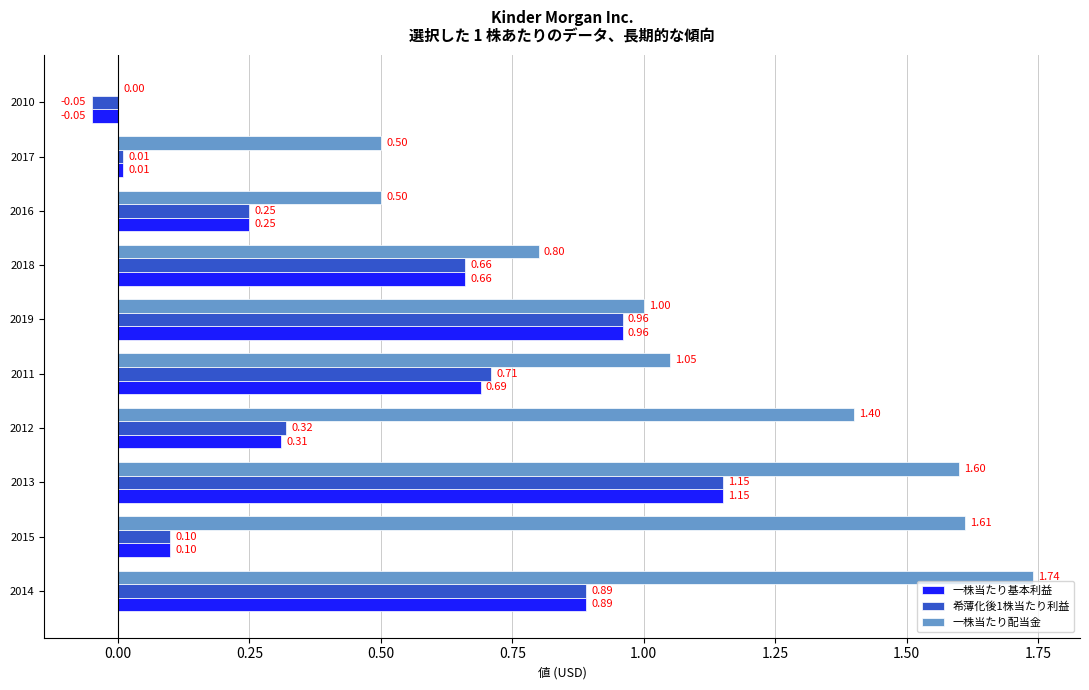

What is the sum of all 一株当たり配当金 values?

10.2